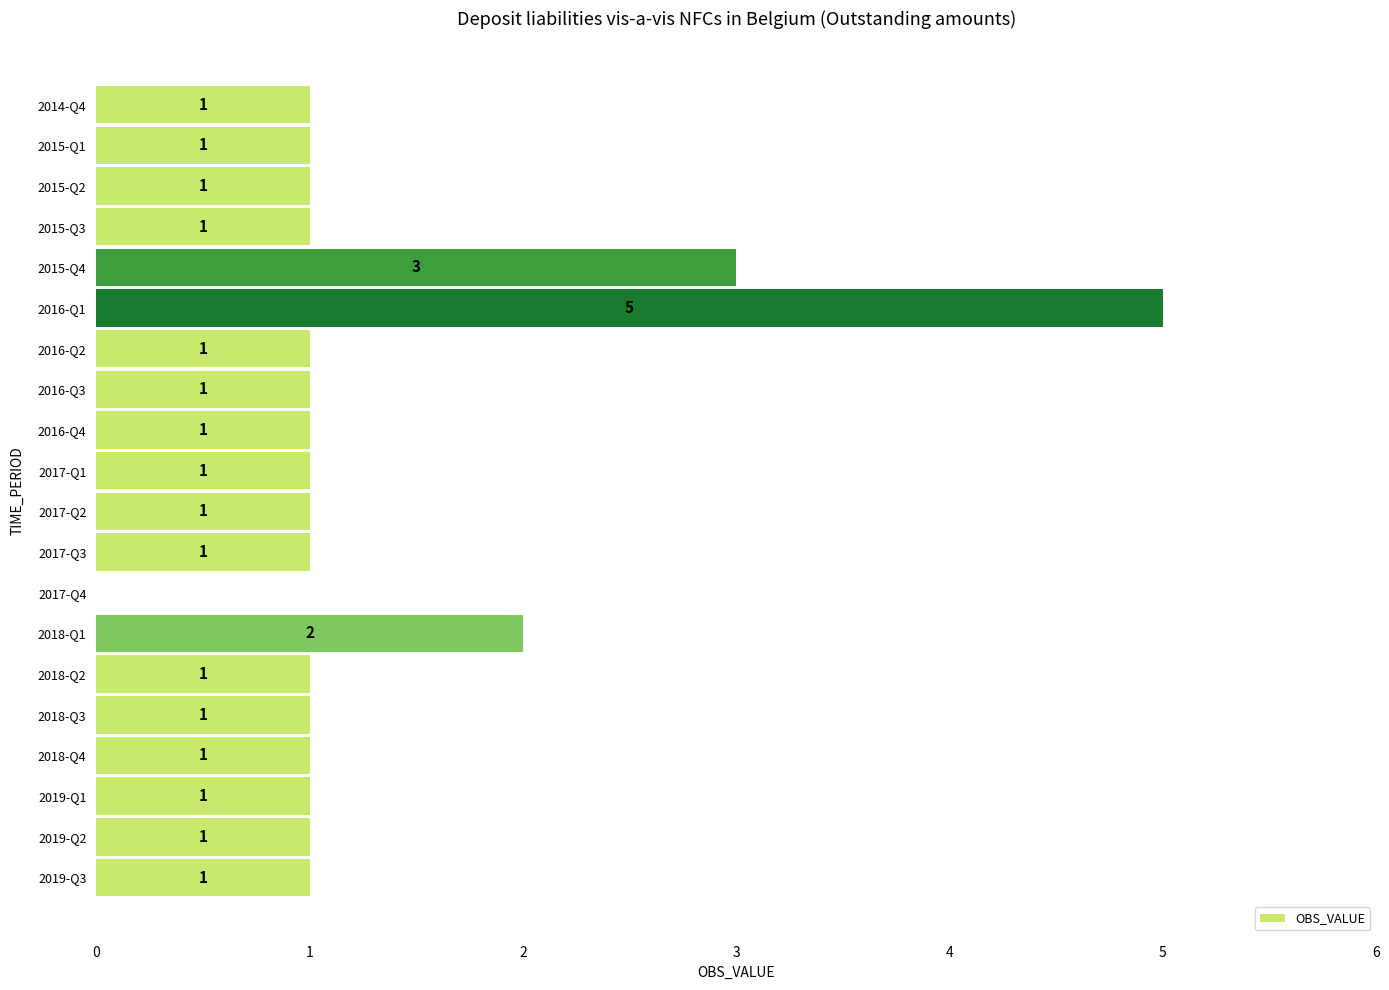

Reading top to bottom, list all the values displayed in this chart.

2014-Q4=1	2015-Q1=1	2015-Q2=1	2015-Q3=1	2015-Q4=3	2016-Q1=5	2016-Q2=1	2016-Q3=1	2016-Q4=1	2017-Q1=1	2017-Q2=1	2017-Q3=1	2017-Q4=0	2018-Q1=2	2018-Q2=1	2018-Q3=1	2018-Q4=1	2019-Q1=1	2019-Q2=1	2019-Q3=1